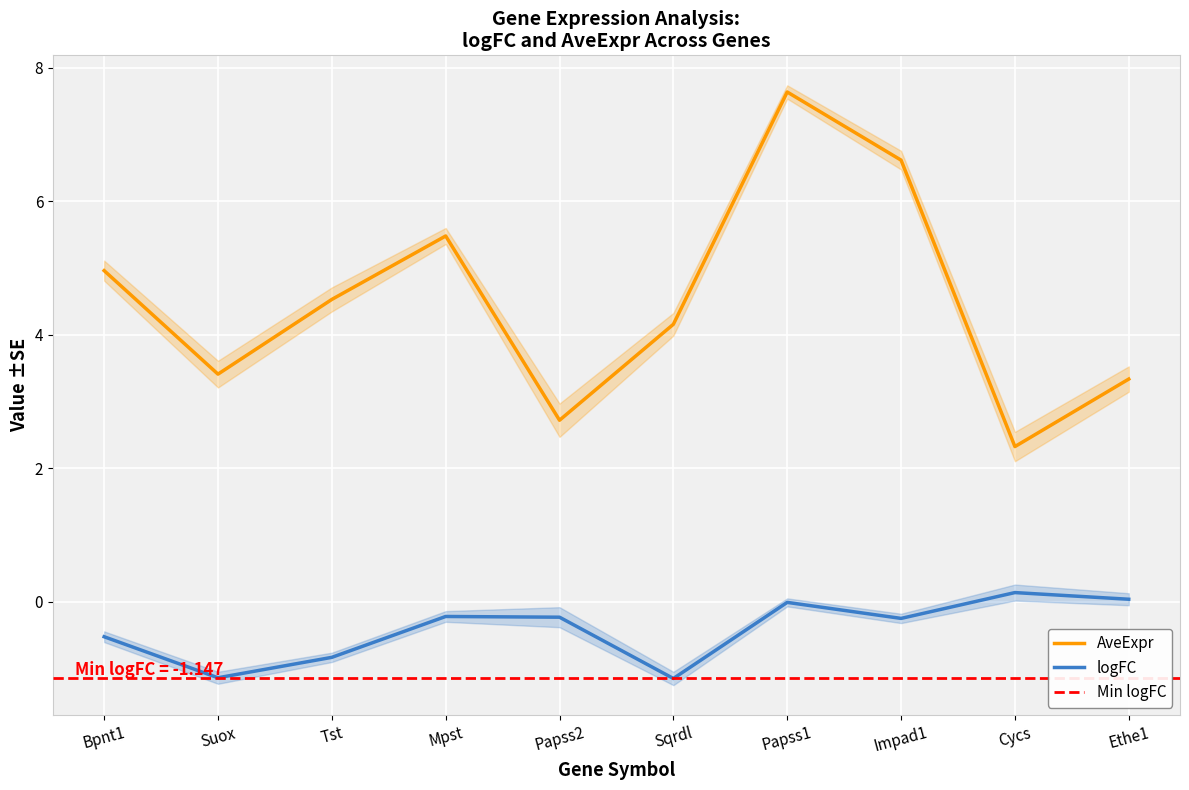

The AveExpr series shows 7.6 at Papss1. True or false?

True